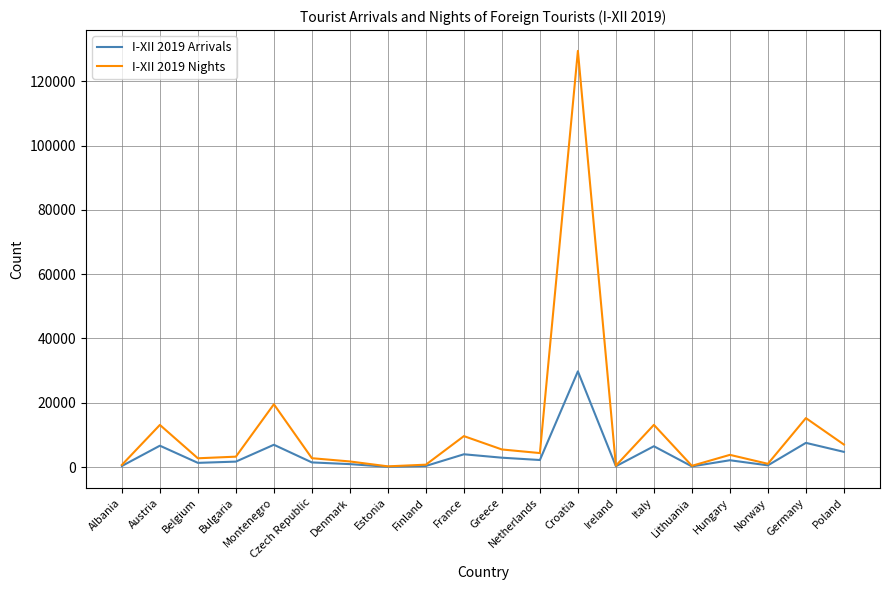

What is the approximate value of I-XII 2019 Arrivals at Bulgaria, to the nearest 10?

1700